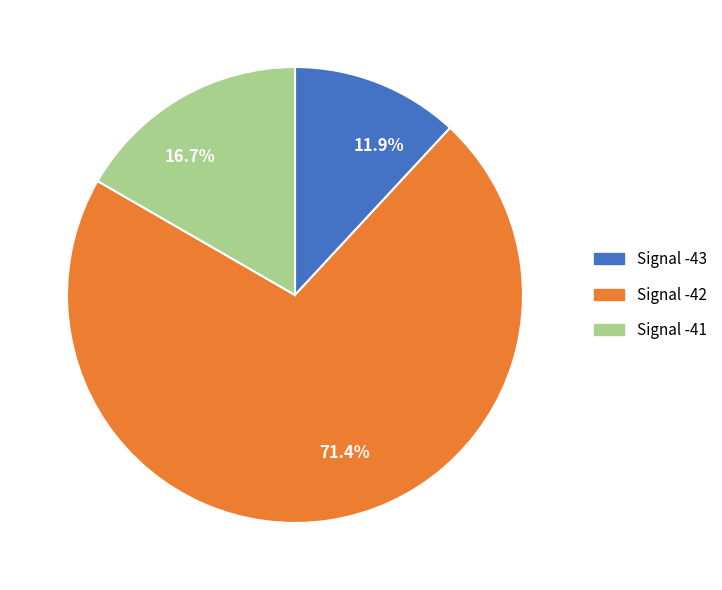

What is the ratio of the value at 71.4% to the value at 11.9%?

6.0